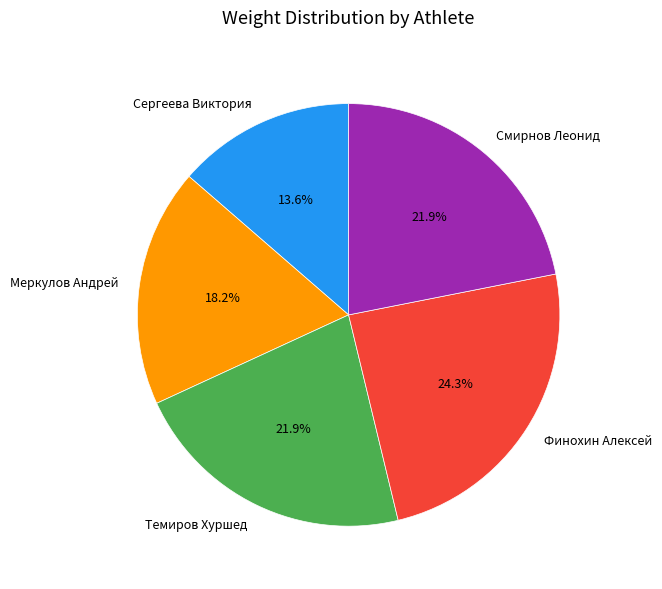

Which category has the biggest portion of the pie?

Финохин Алексей